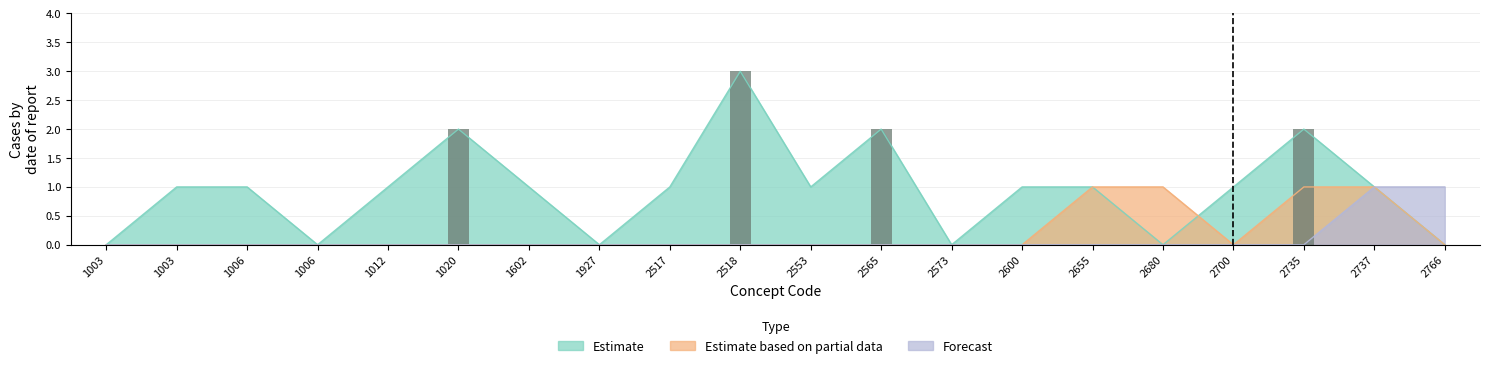

Does the chart contain stacked bars?

No